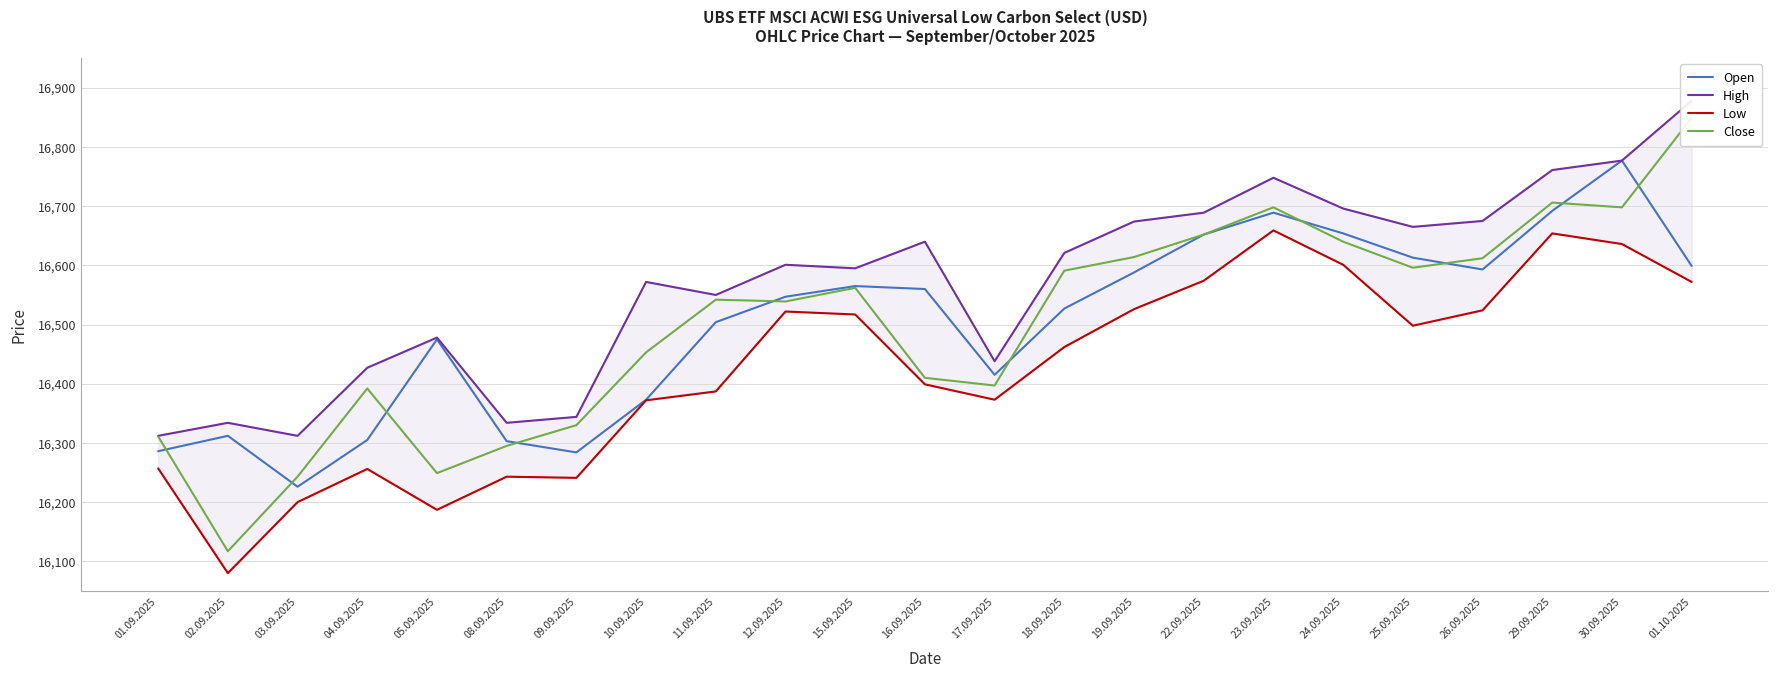

Is it true that Close equals 23427 at 29.09.2025?

False